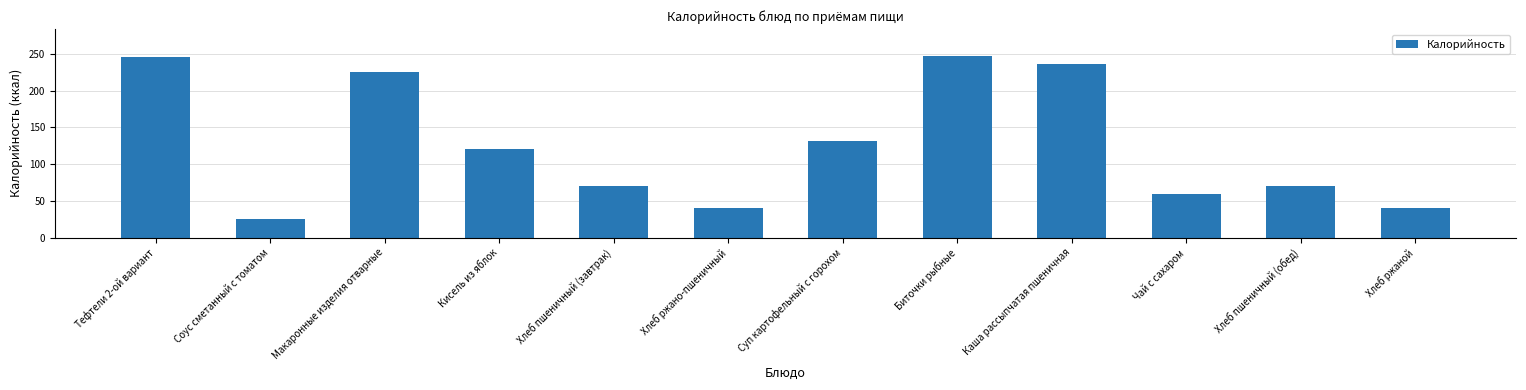

Is it true that the value at Макаронные изделия отварные is 225?

True